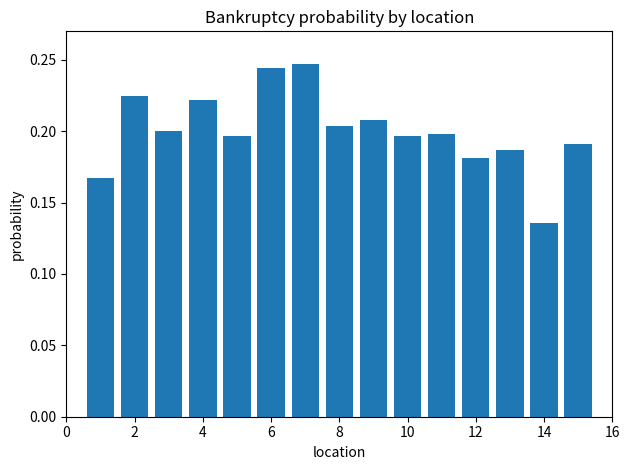

How many values are between 0 and 1?

15